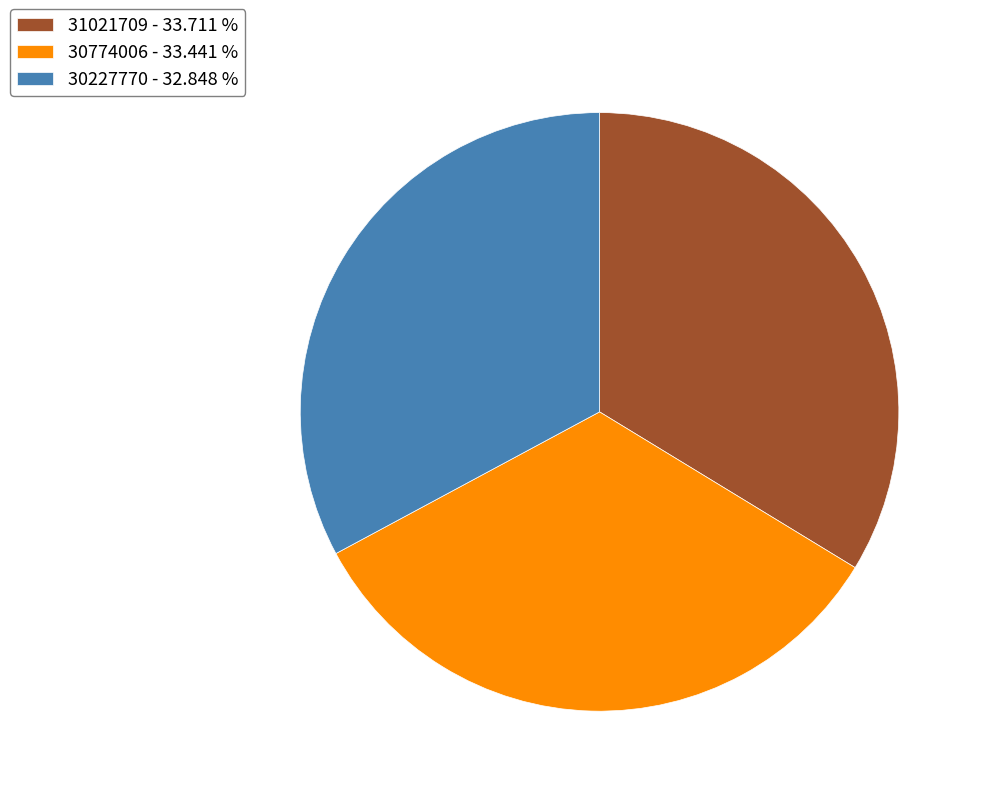

Is there any slice that represents more than half of the pie?

No